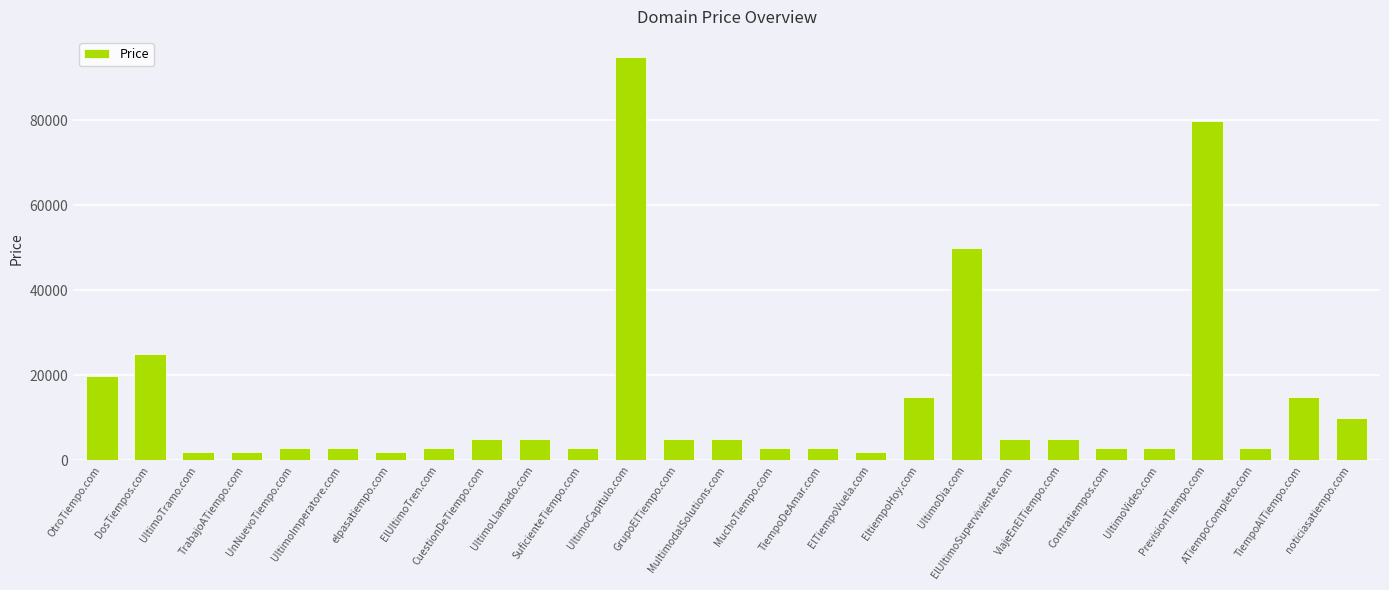

What is the smallest value displayed?

1888